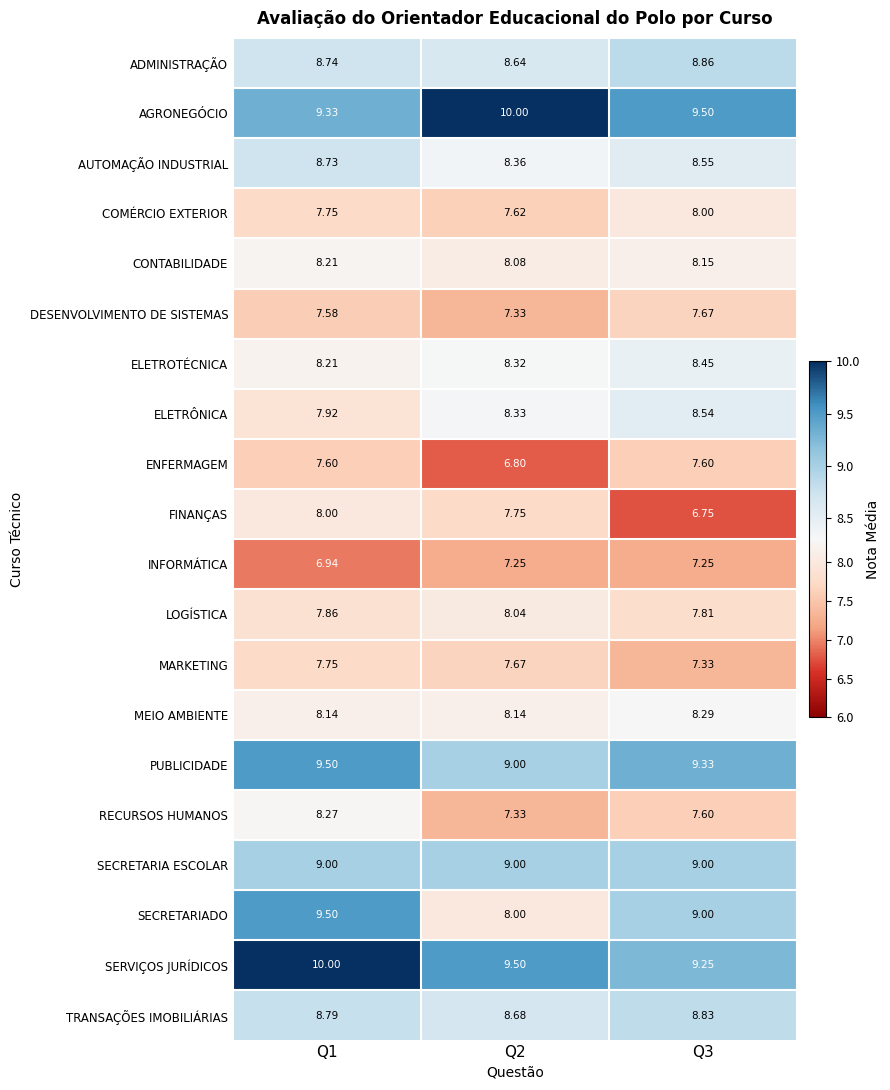

Is the value of MEIO AMBIENTE at Q1 greater than the value of SECRETARIADO at Q2?

Yes